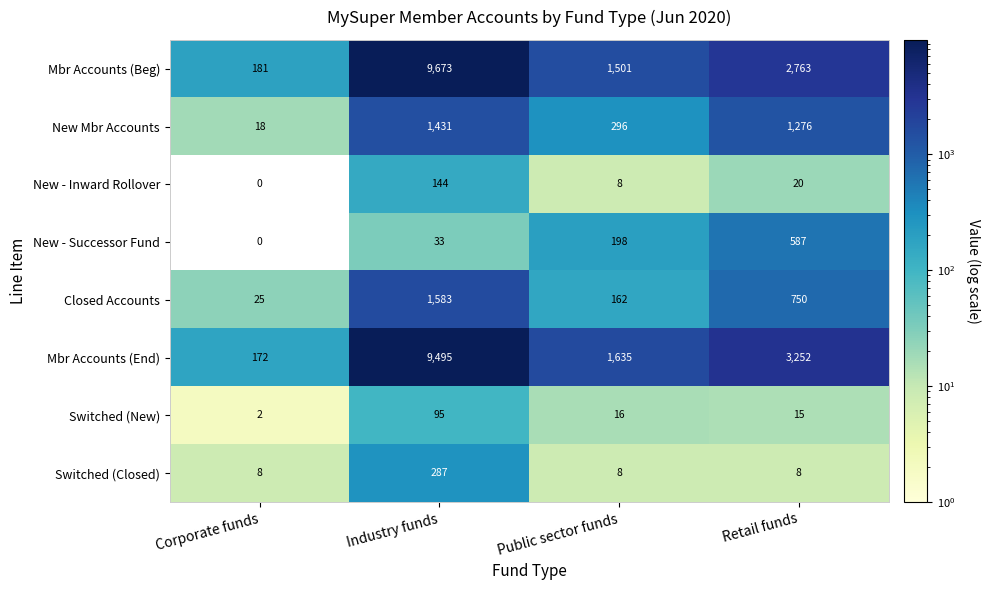

True or false: Closed Accounts has a value of 822 at Industry funds.

False